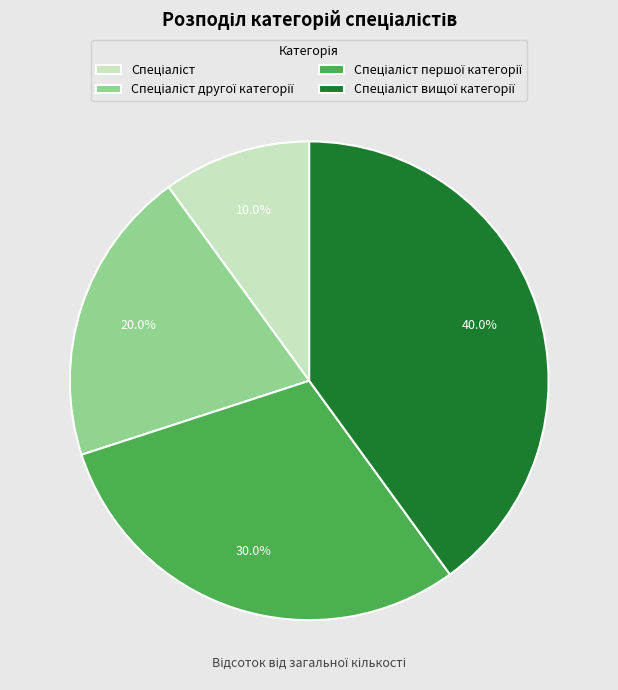

Is there any slice that represents more than half of the pie?

No